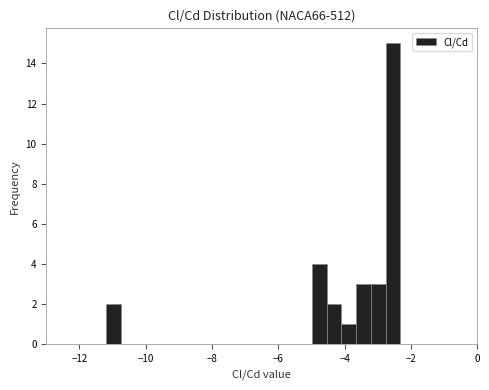

Around what value on the x-axis is the tallest bar? Give the approximate position of its centre, as read against the axis.

-2.6